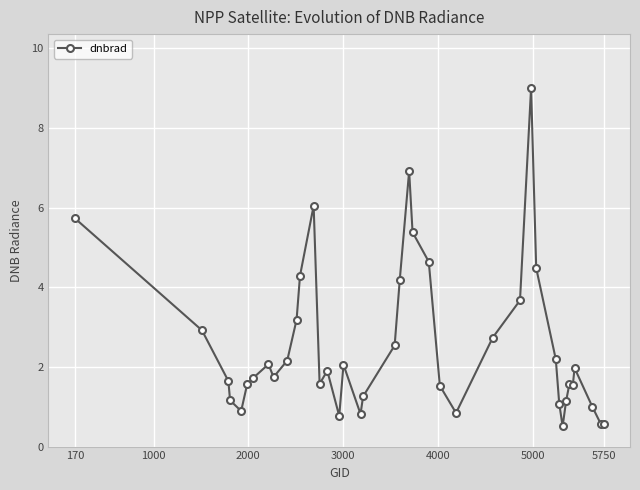

What is the average value?

2.5